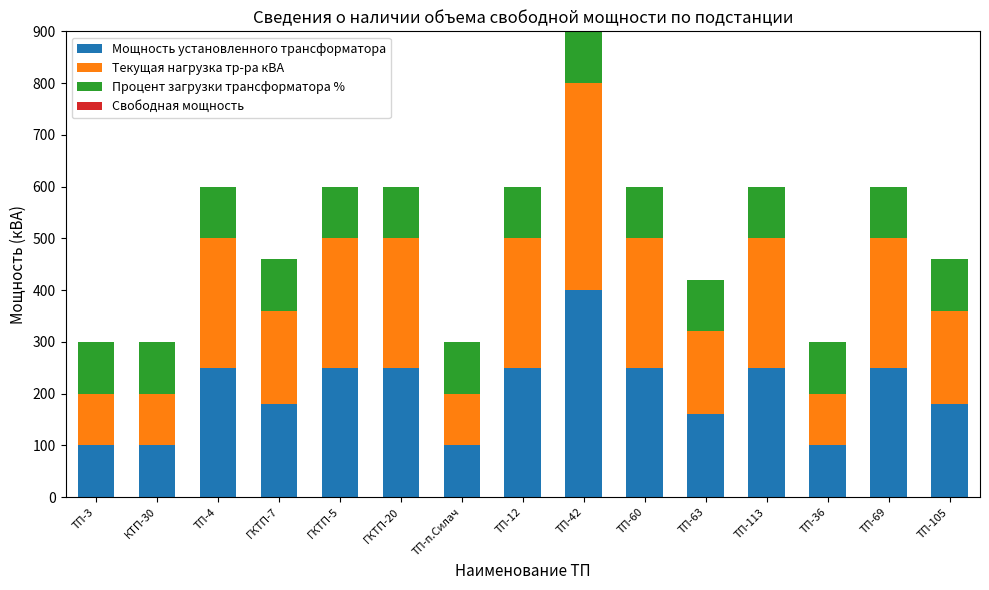

How many bars are there in total?

15